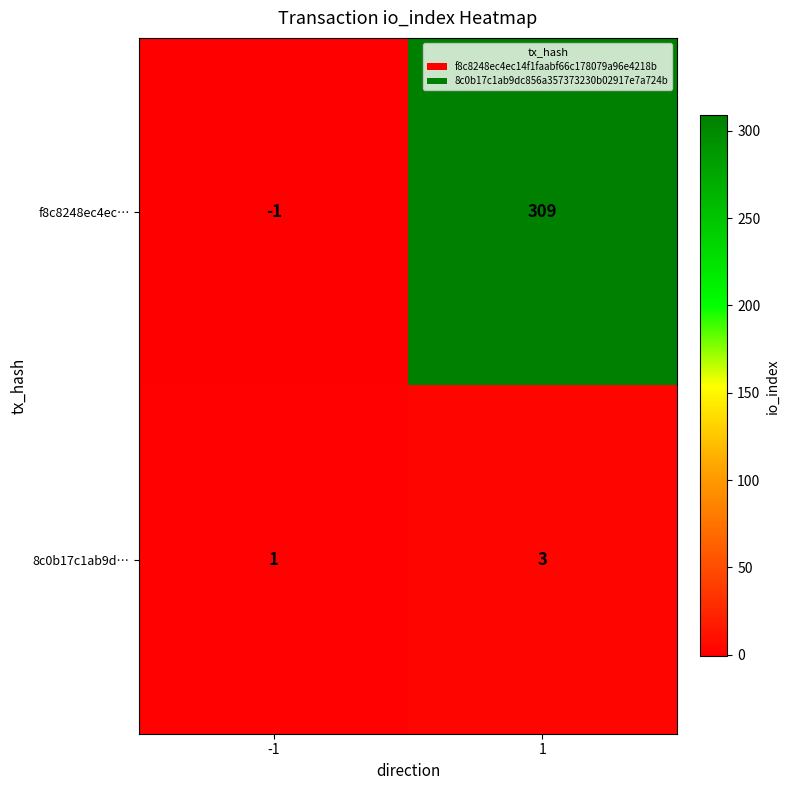

What is the spread (max minus min) of values at -1?

2